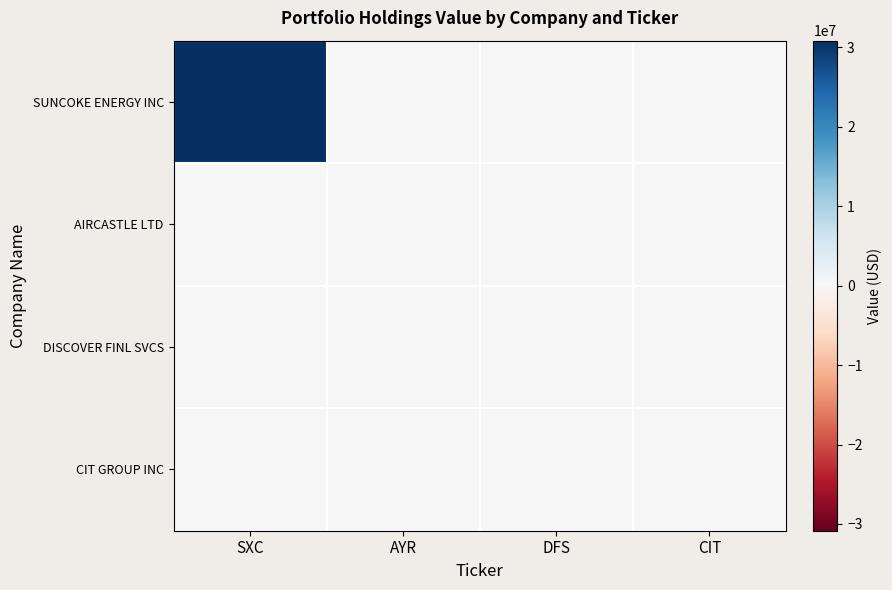

List the series in order of their peak value, lowest first.

AIRCASTLE LTD, DISCOVER FINL SVCS, CIT GROUP INC, SUNCOKE ENERGY INC